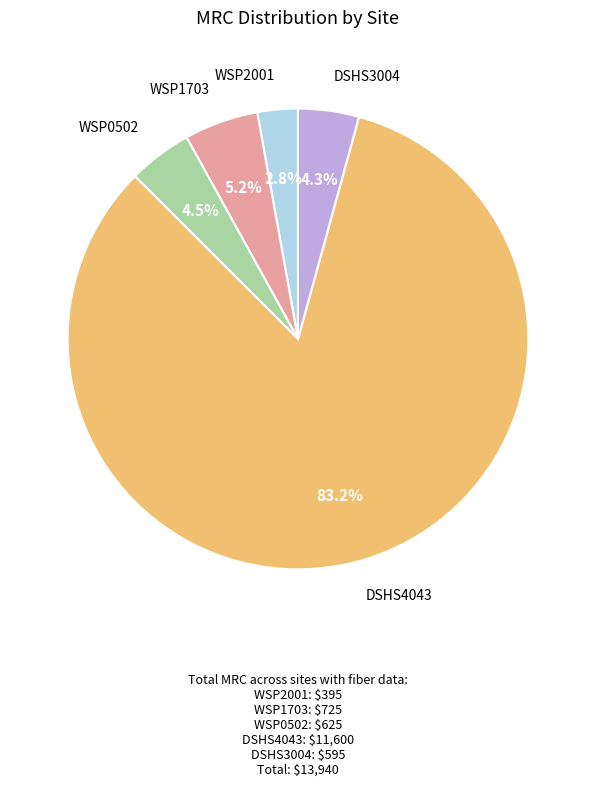

Is there any slice that represents more than half of the pie?

Yes